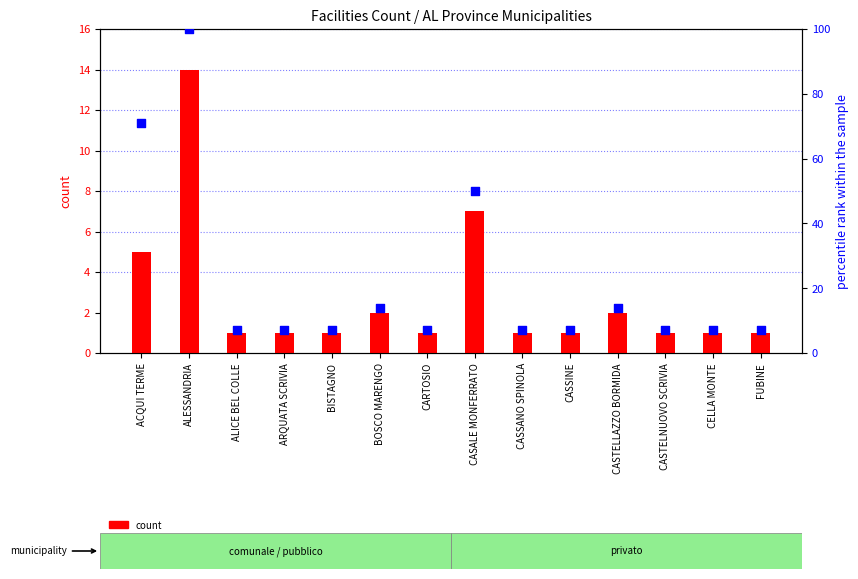

Is the value of percentile rank within the sample at CASSINE greater than the value of count at ALICE BEL COLLE?

Yes